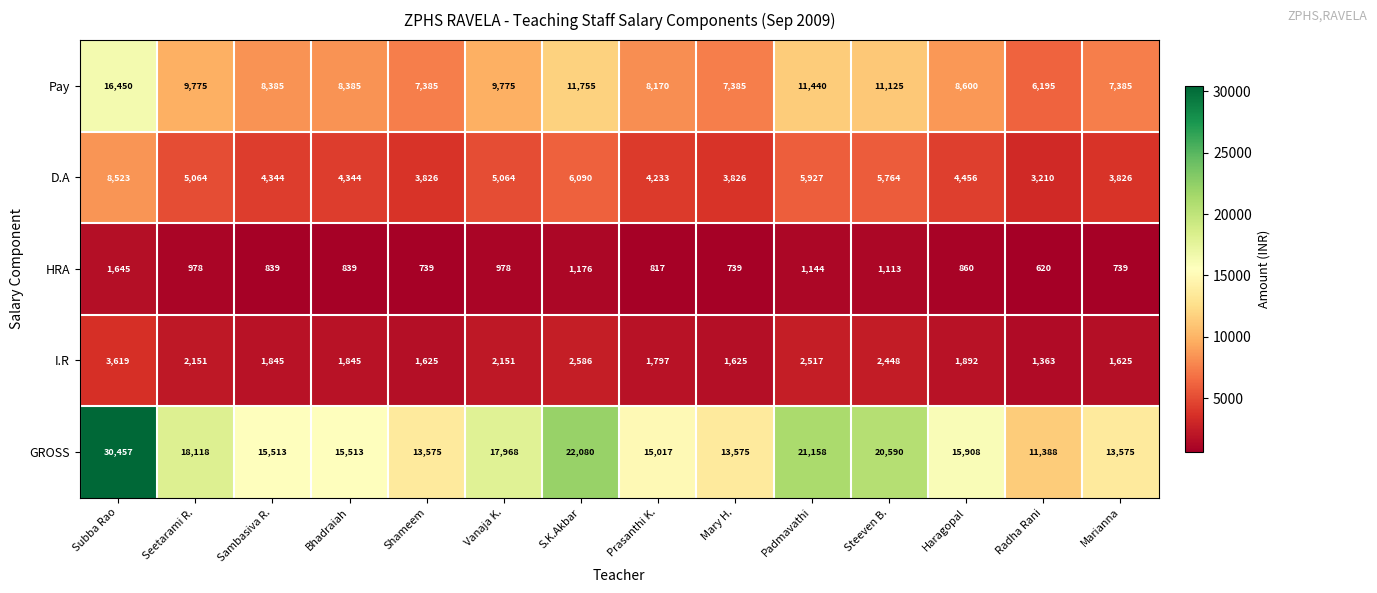

What is the difference between the second highest and minimum values in the Pay series?

5560